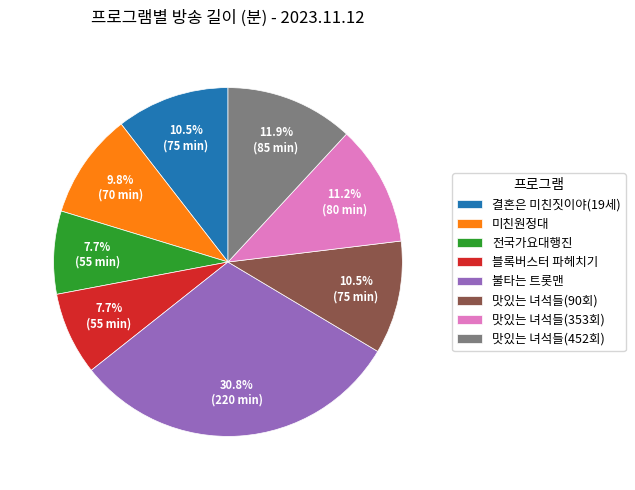

Which has a higher value, 결혼은 미친짓이야(19세) or 블록버스터 파헤치기?

결혼은 미친짓이야(19세)